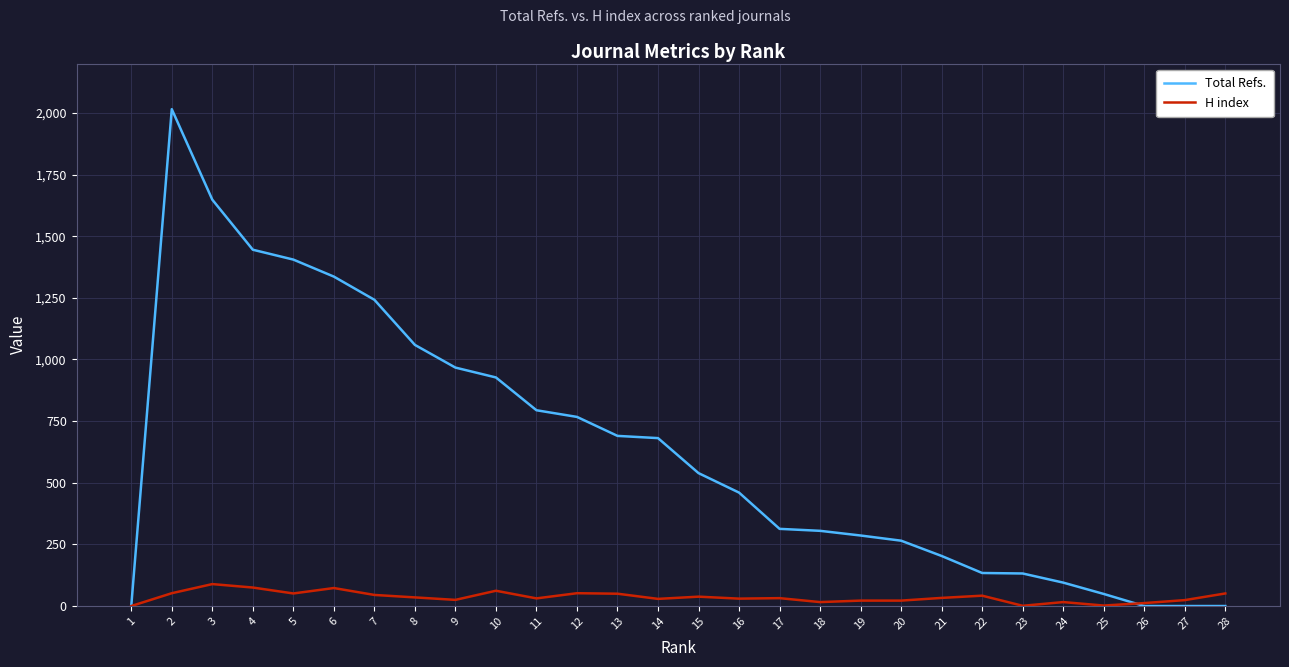

At which category does H index reach its first local valley?

5